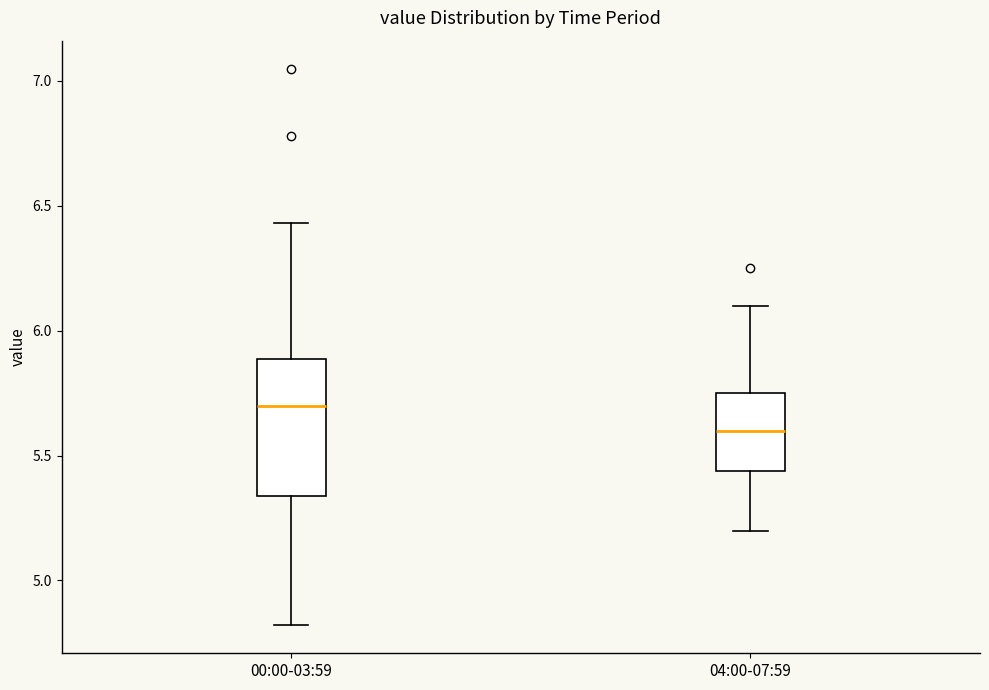

Which box's median line is the lowest?

04:00-07:59